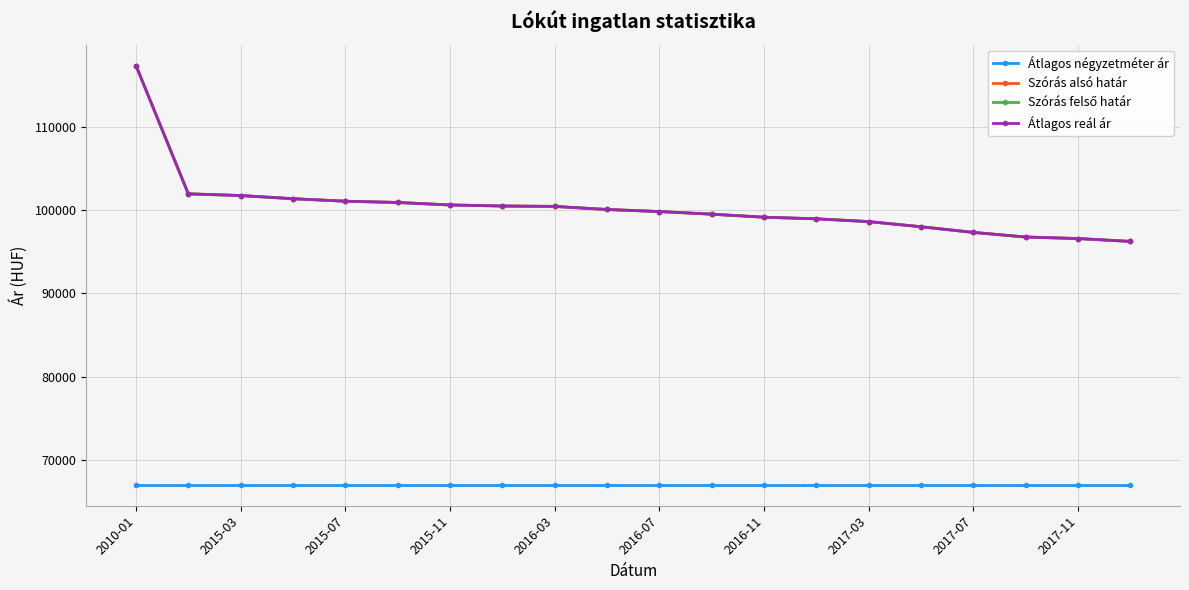

Is this an area chart (filled region under the line)?

No